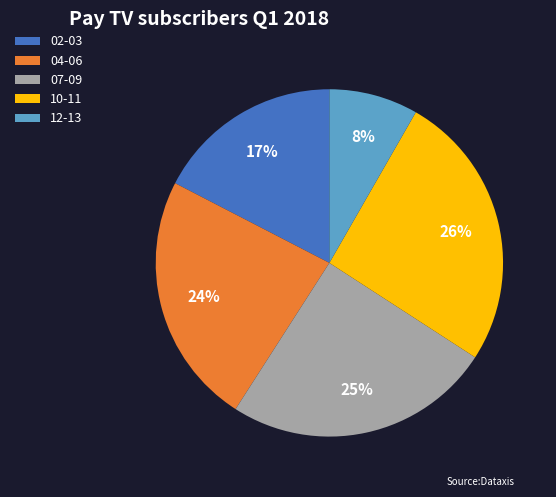

Which has a higher value, 12-13 or 10-11?

10-11